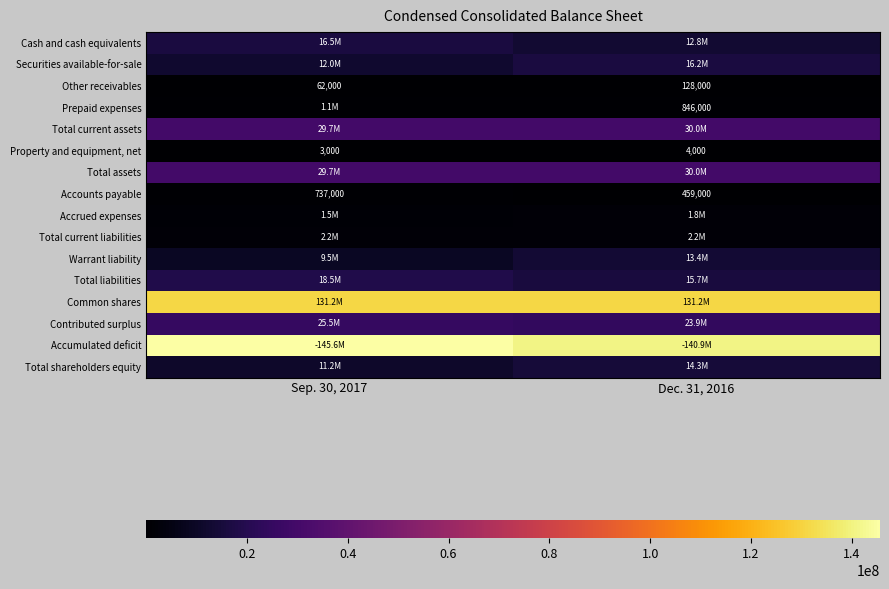

Is it true that Accounts payable equals 468752 at Sep. 30, 2017?

False